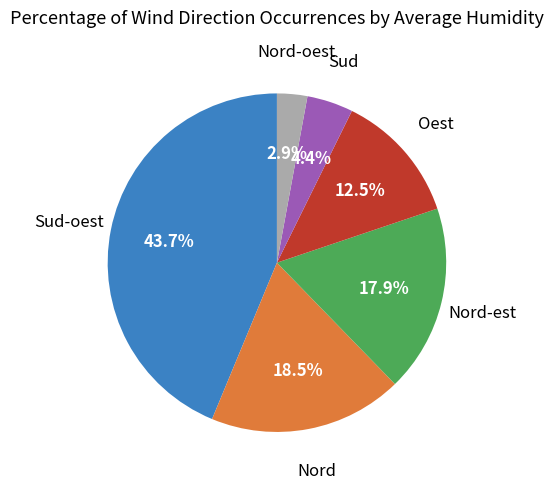

Does any single category account for the majority?

No